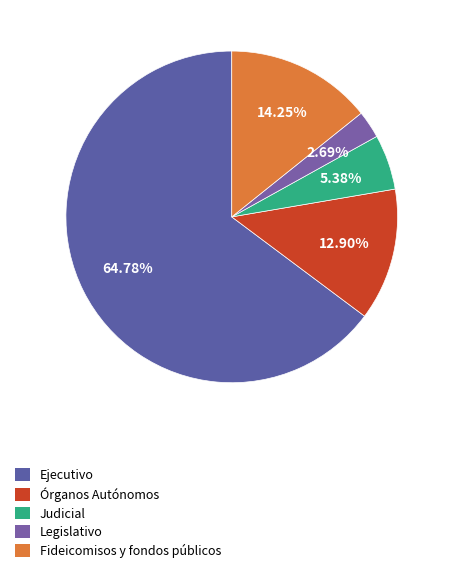

To the nearest percent, what is the difference between the largest and smallest slice percentages?

62%